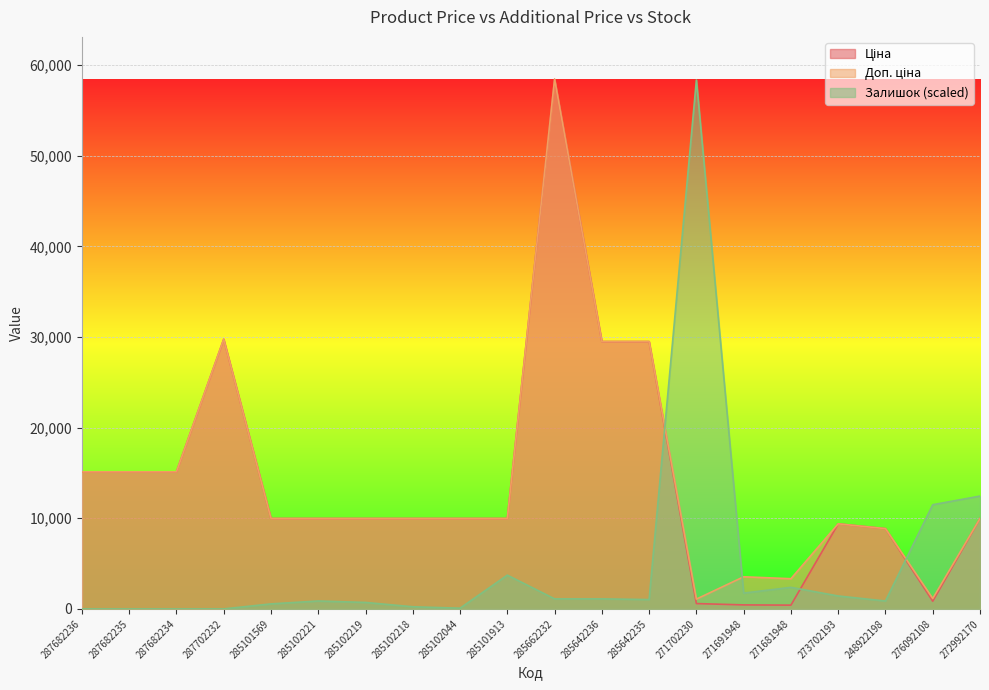

Where is Залишок nearest to the value 29173?

272992170